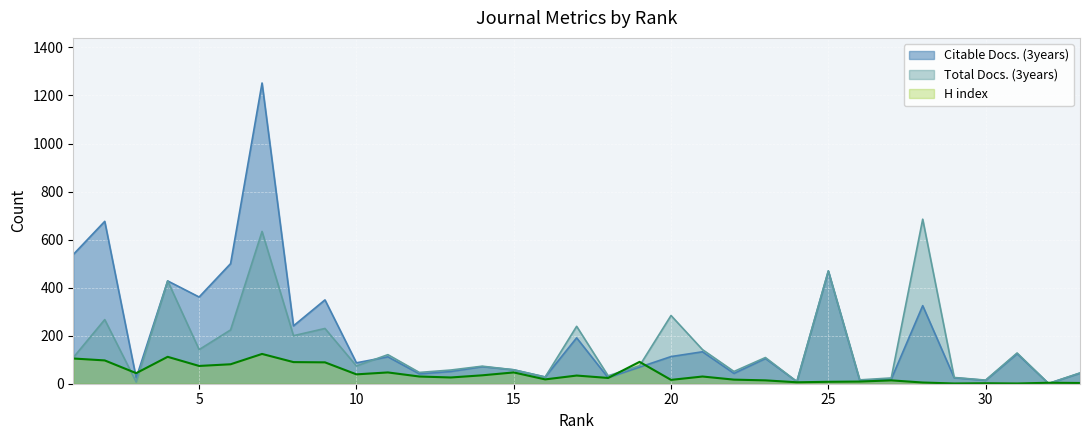

How many intersections are there between H index and Total Docs. (3years)?

6